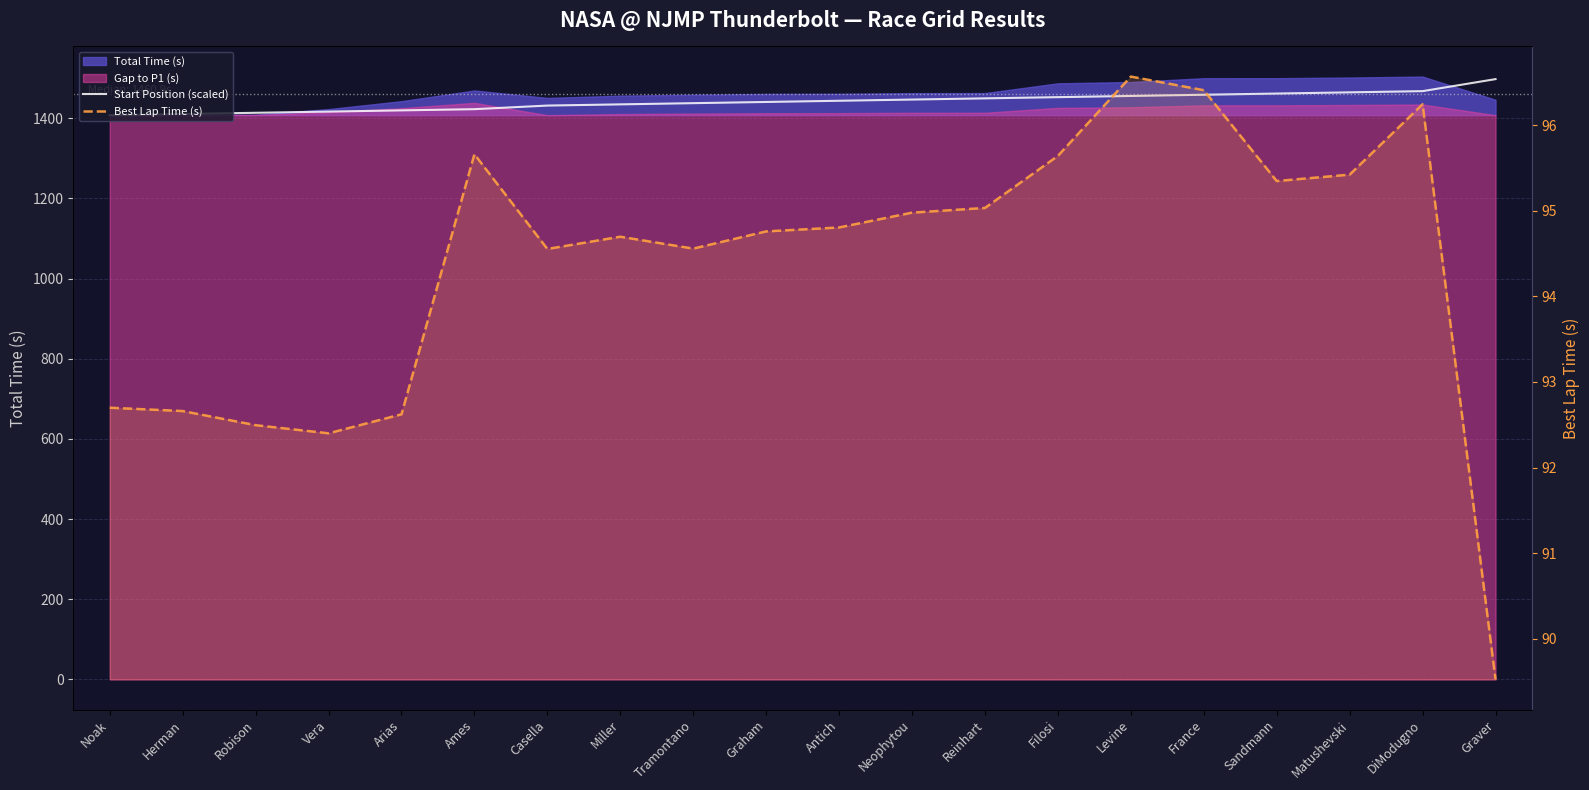

Count the number of categories in the chart.

20